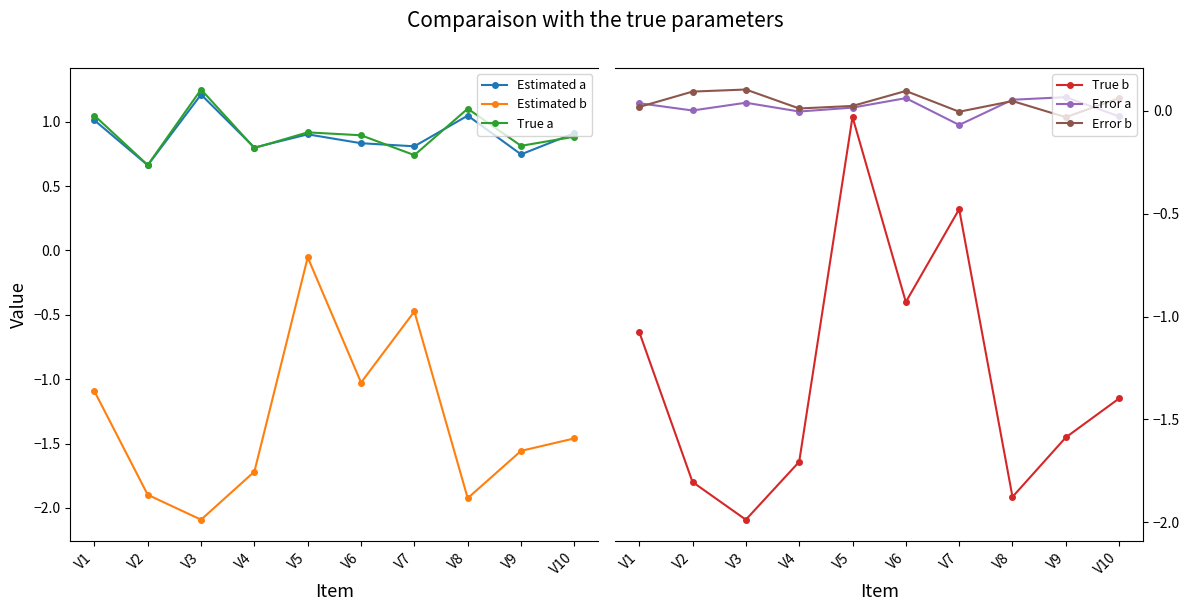

What is the difference between the second highest and second lowest values in the True b series?

1.4